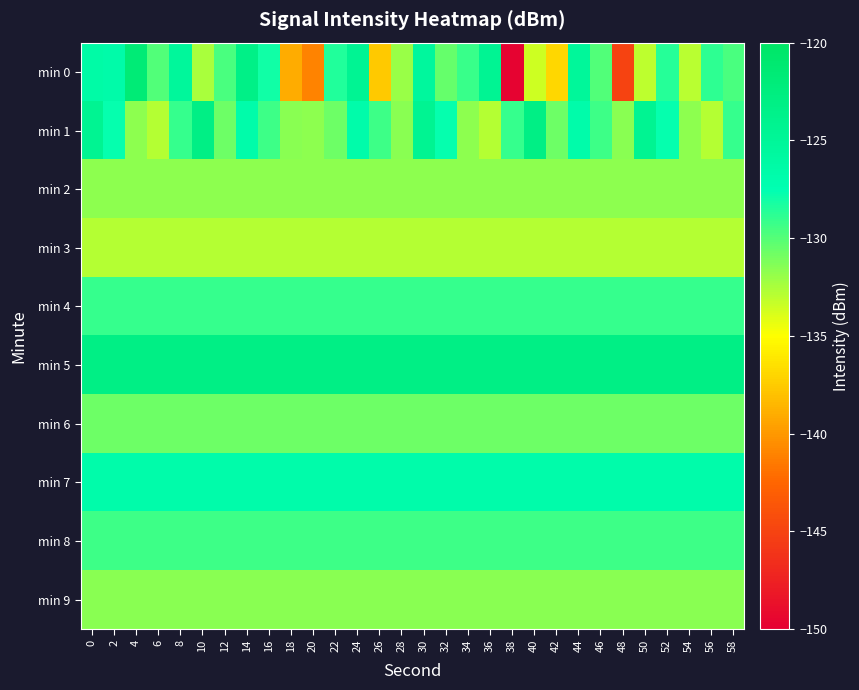

Which series changed the most between 36 and 48?

min 0